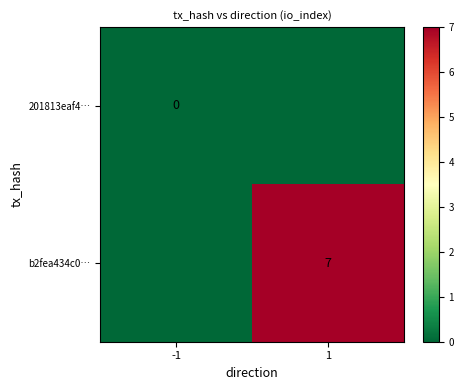

The value of b2fea434c0… at 1 is 11. True or false?

False